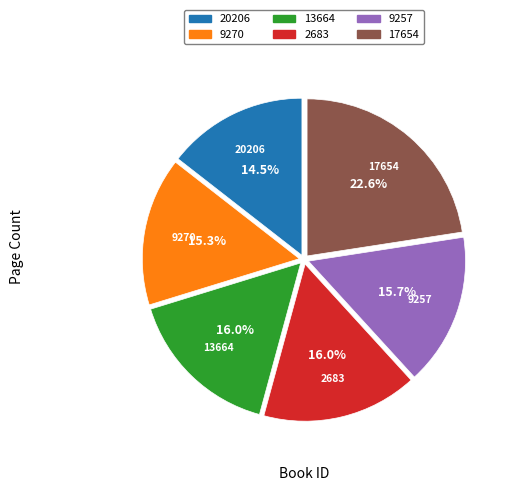

Does 17654 represent more than half of the total?

No